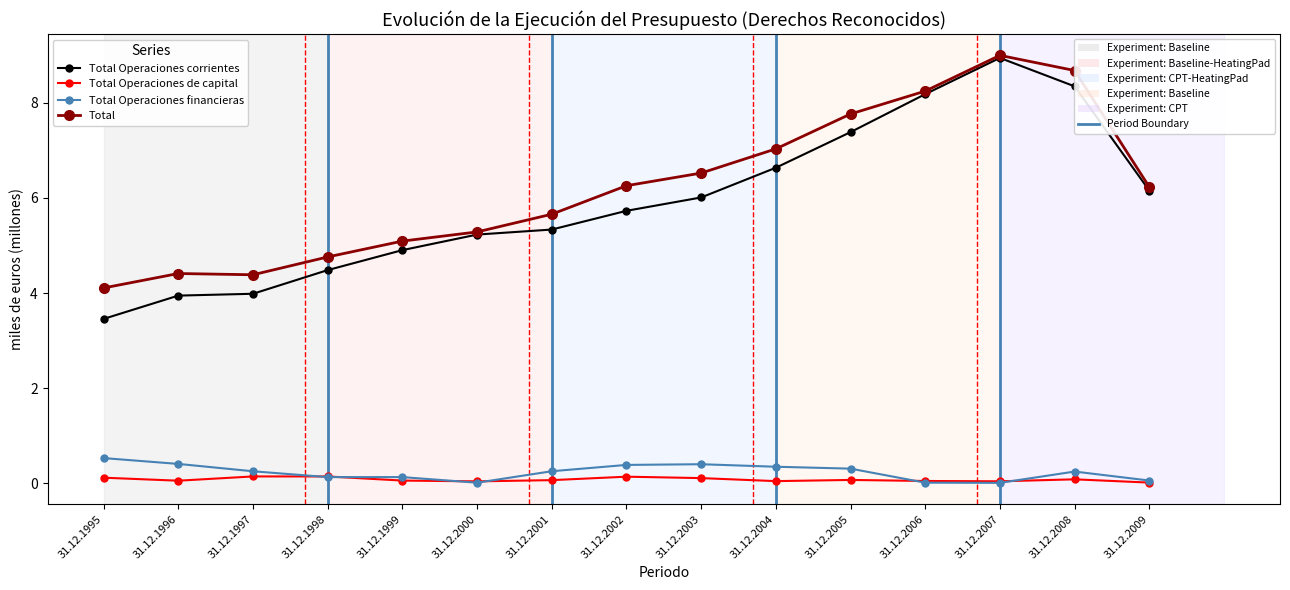

What is the greatest value displayed?

9.0